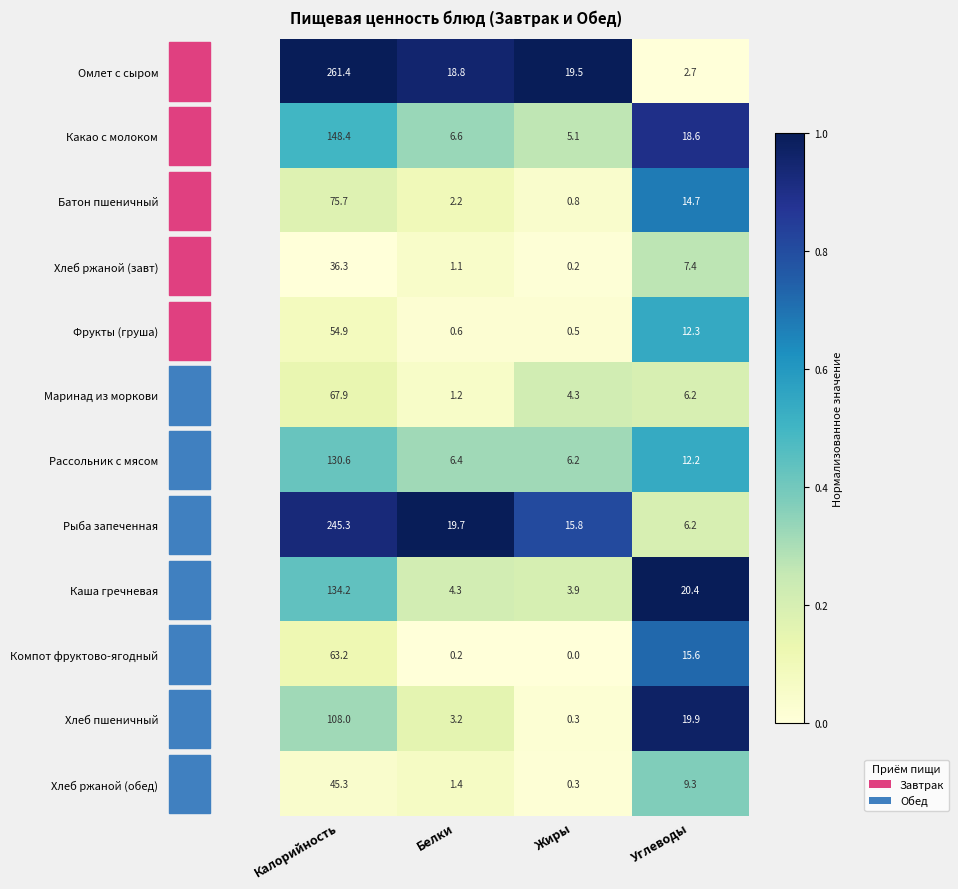

What is the average value of the Омлет с сыром series?

75.6